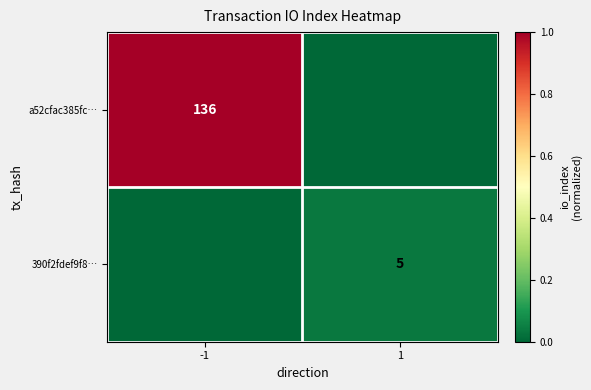

Is the value of a52cfac385fc… at -1 greater than the value of 390f2fdef9f8… at 1?

Yes